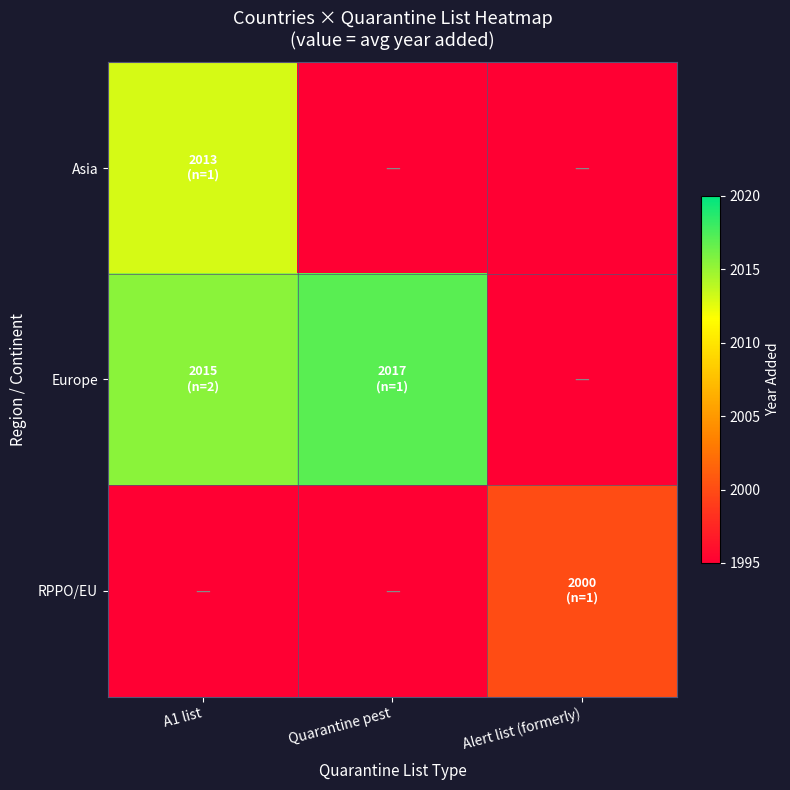

Reading left to right, extract all data points from this chart.

Asia: A1 list=2013.0	Quarantine pest=0.0	Alert list (formerly)=0.0
Europe: A1 list=2015.5	Quarantine pest=2017.0	Alert list (formerly)=0.0
RPPO/EU: A1 list=0.0	Quarantine pest=0.0	Alert list (formerly)=2000.0